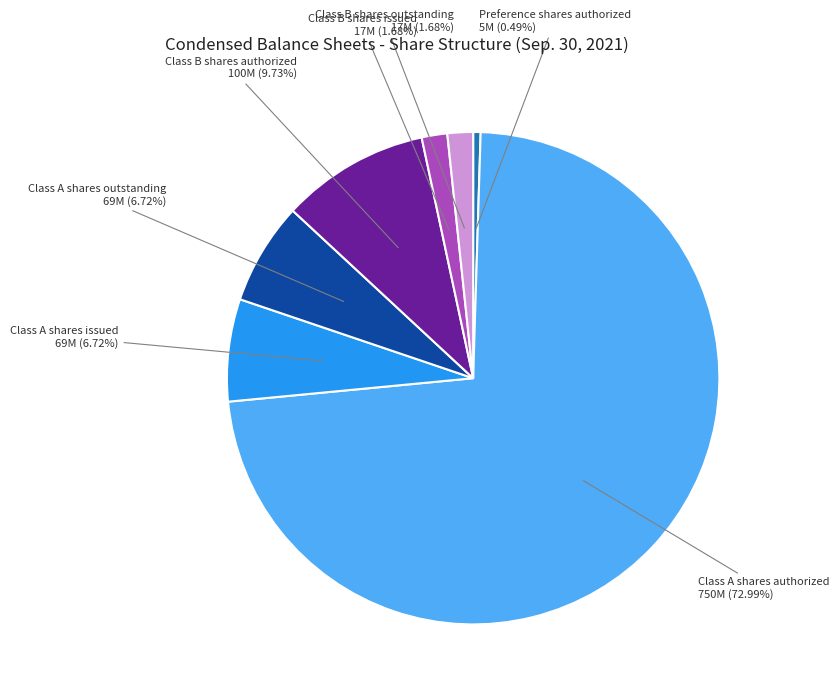

How many slices are in this pie chart?

7